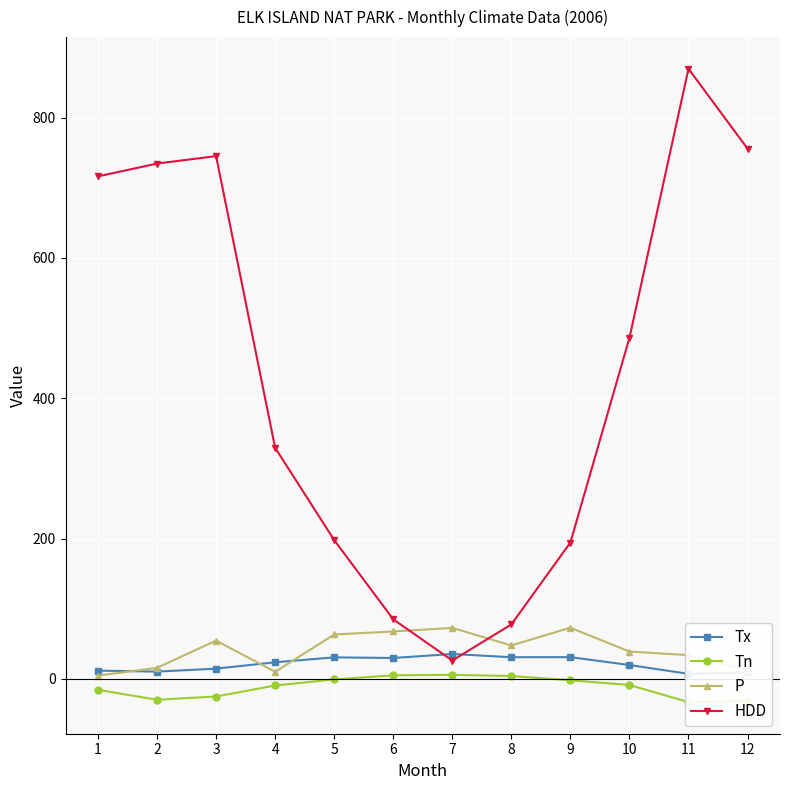

What is the total value across all series at 10?

535.7